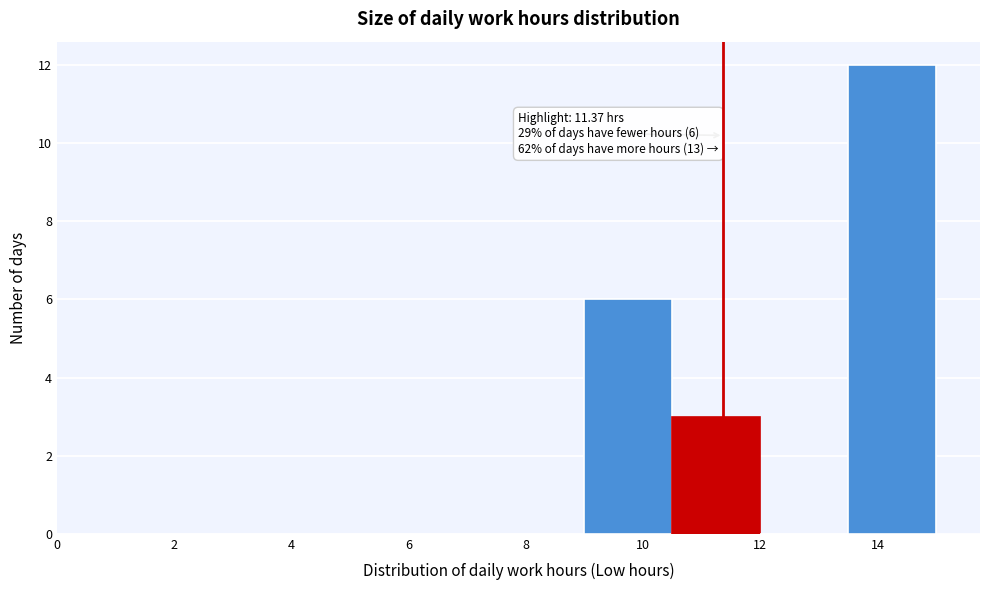

Over which range of the x-axis is the bar tallest?

13.5 to 15.0